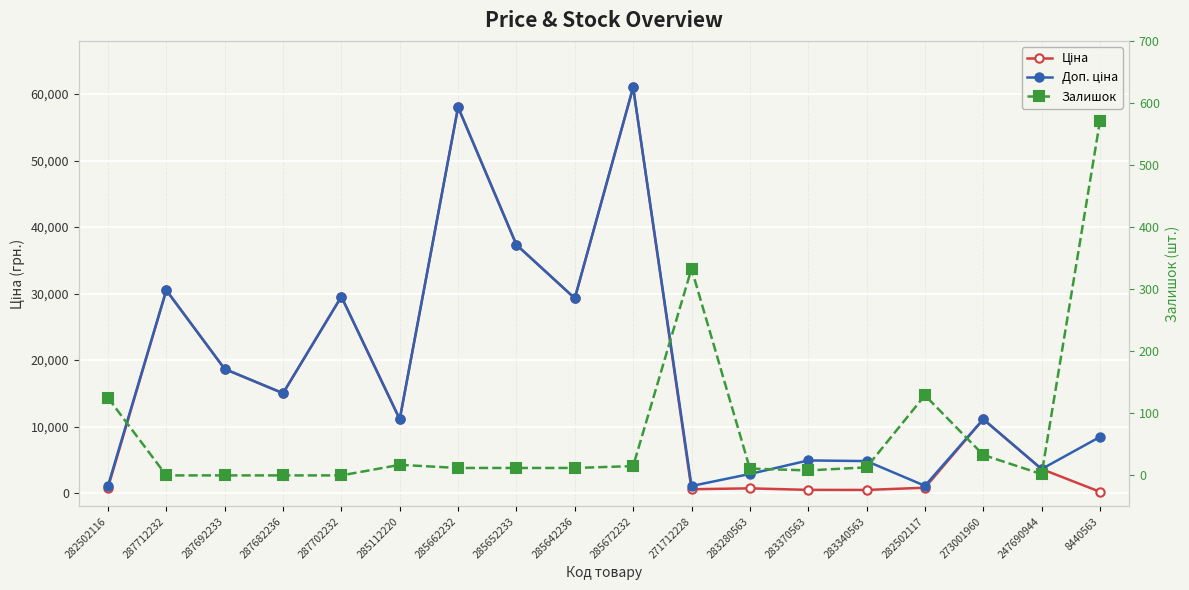

List the labels in order of Залишок value, largest first.

8440563, 271712228, 282502117, 282502116, 273001960, 285112220, 285672232, 283340563, 285662232, 285652233, 285642236, 283280563, 283370563, 247690944, 287712232, 287692233, 287682236, 287702232